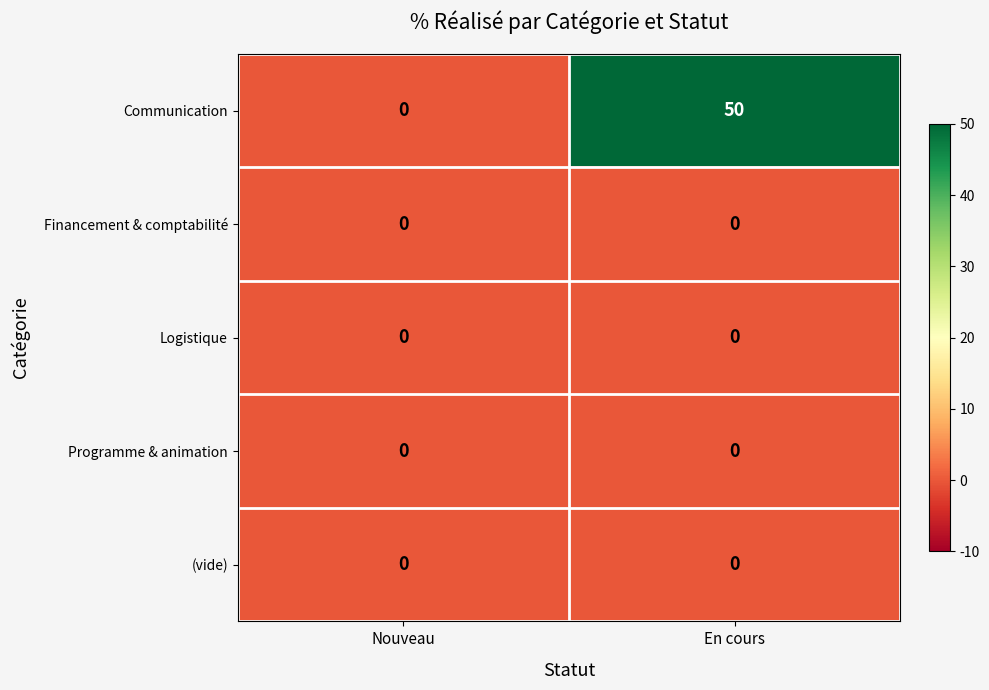

Reading left to right, list all the values displayed in this chart.

Communication: 0	50
Financement & comptabilité: 0	0
Logistique: 0	0
Programme & animation: 0	0
(vide): 0	0